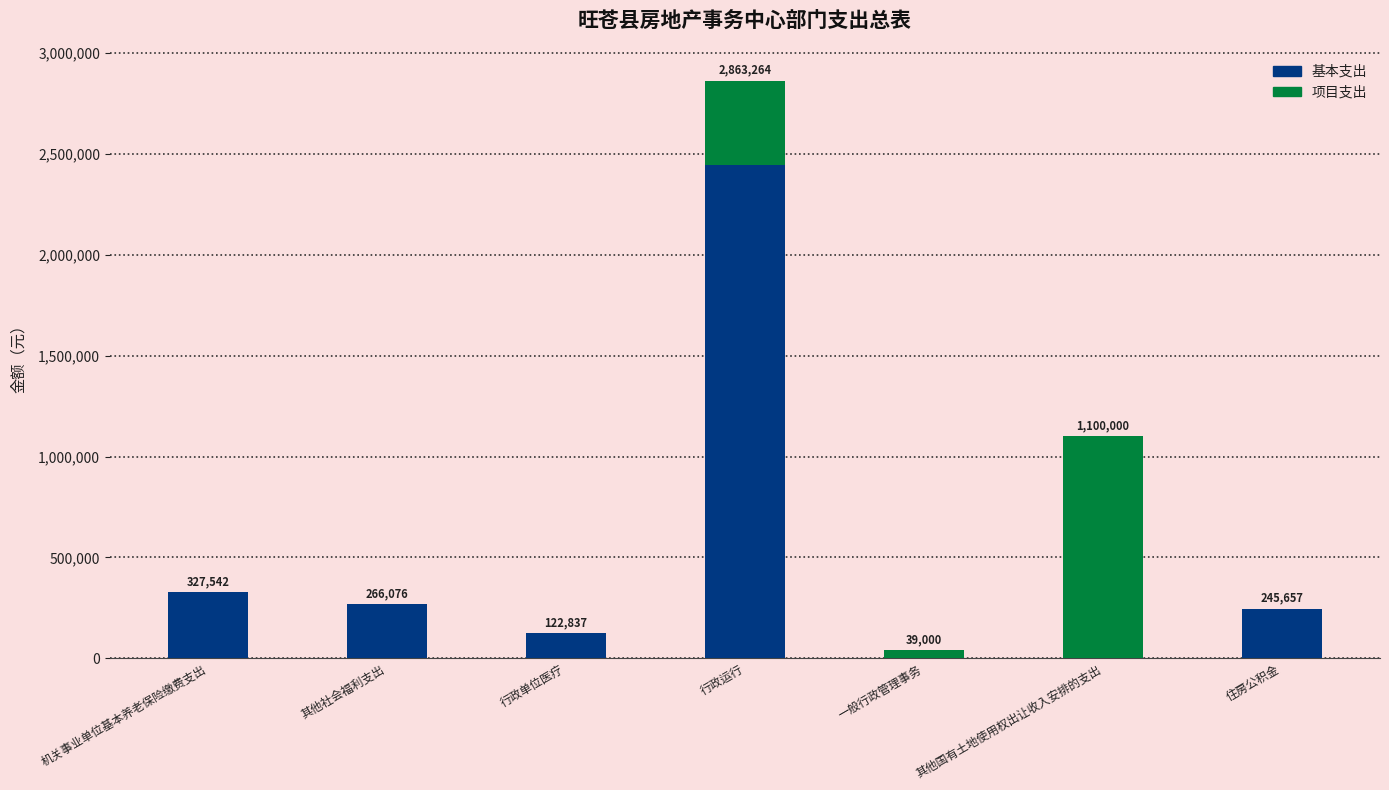

At which category is the sum across all series the highest?

行政运行